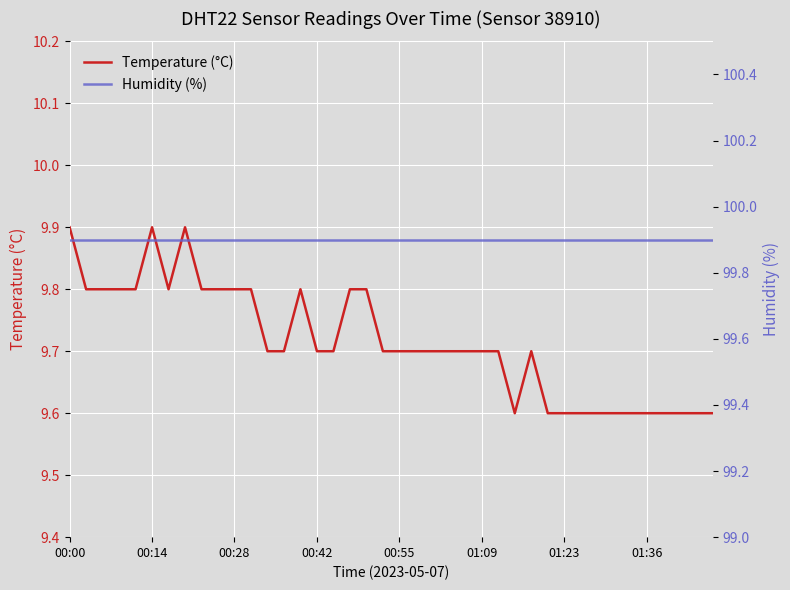

Which series changed the most between 12 and 23?

Temperature (°C)